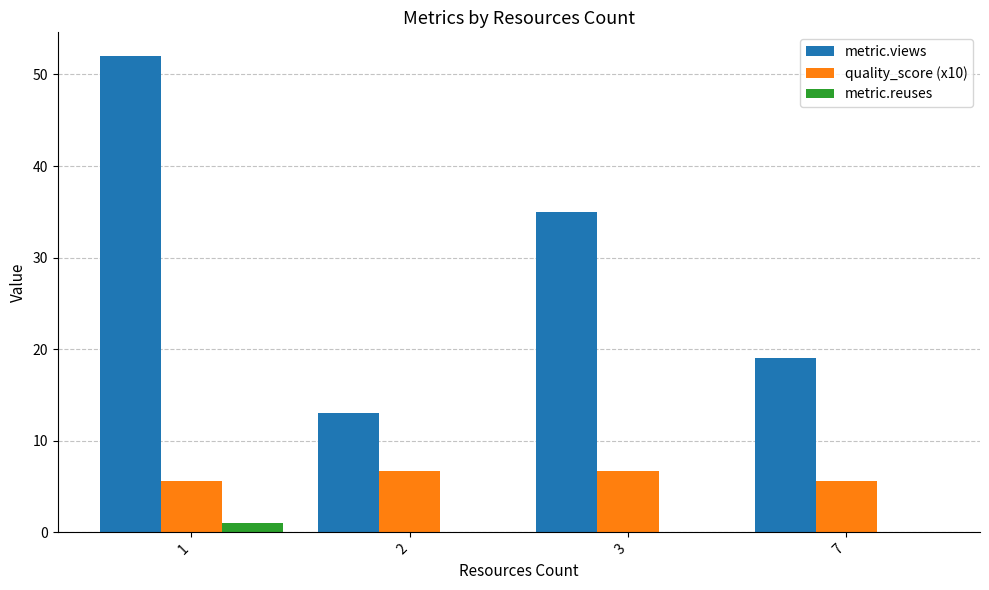

Between 1 and 2, which series saw the biggest shift?

metric.views